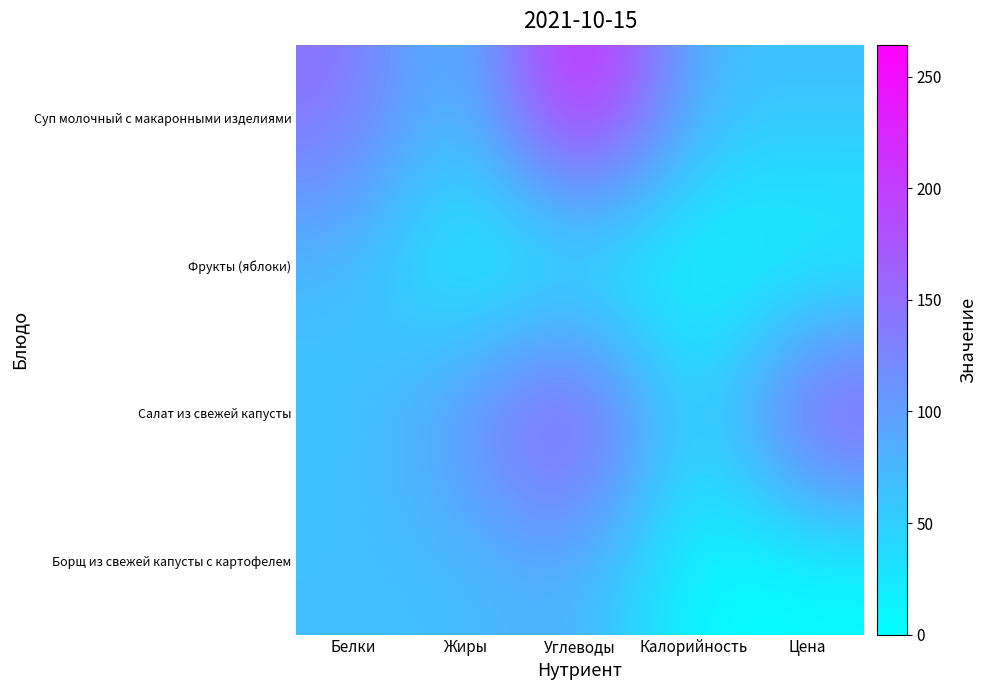

At which category is the sum across all series the highest?

Углеводы